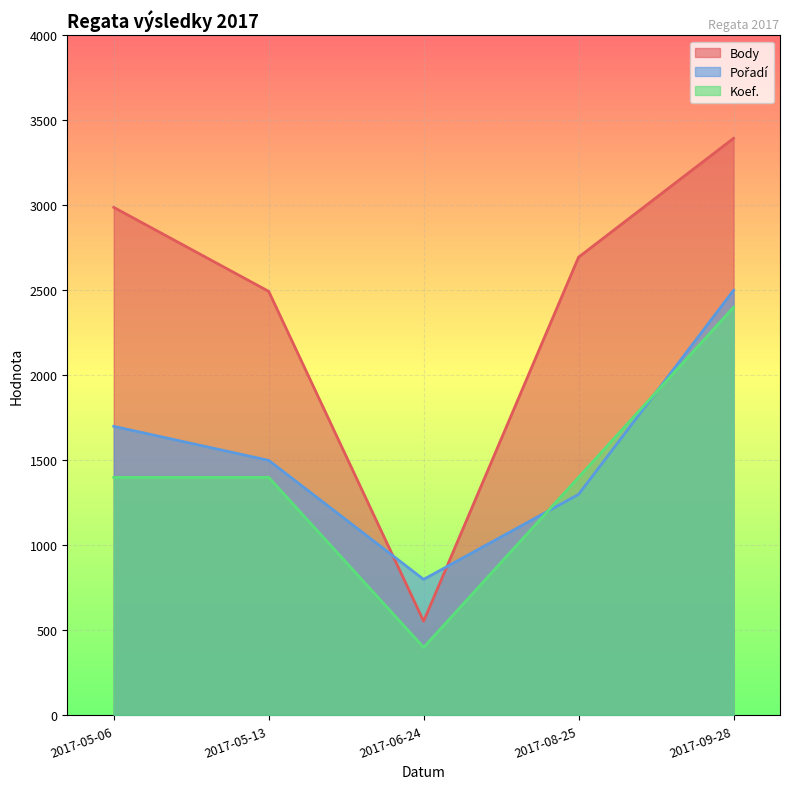

What position from the right is 2017-05-13?

4